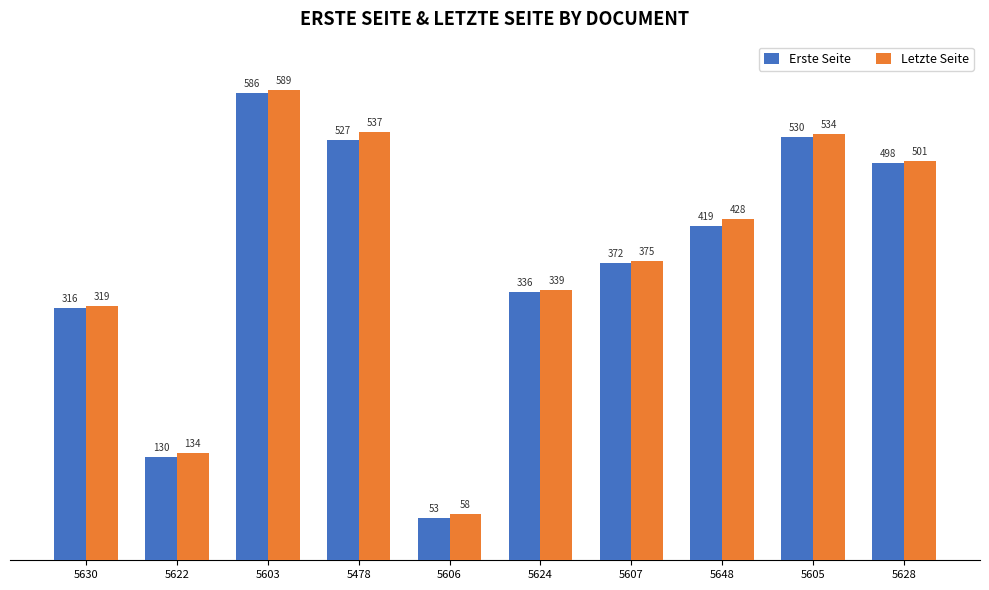

Is the value of Erste Seite at 5630 greater than the value of Letzte Seite at 5603?

No